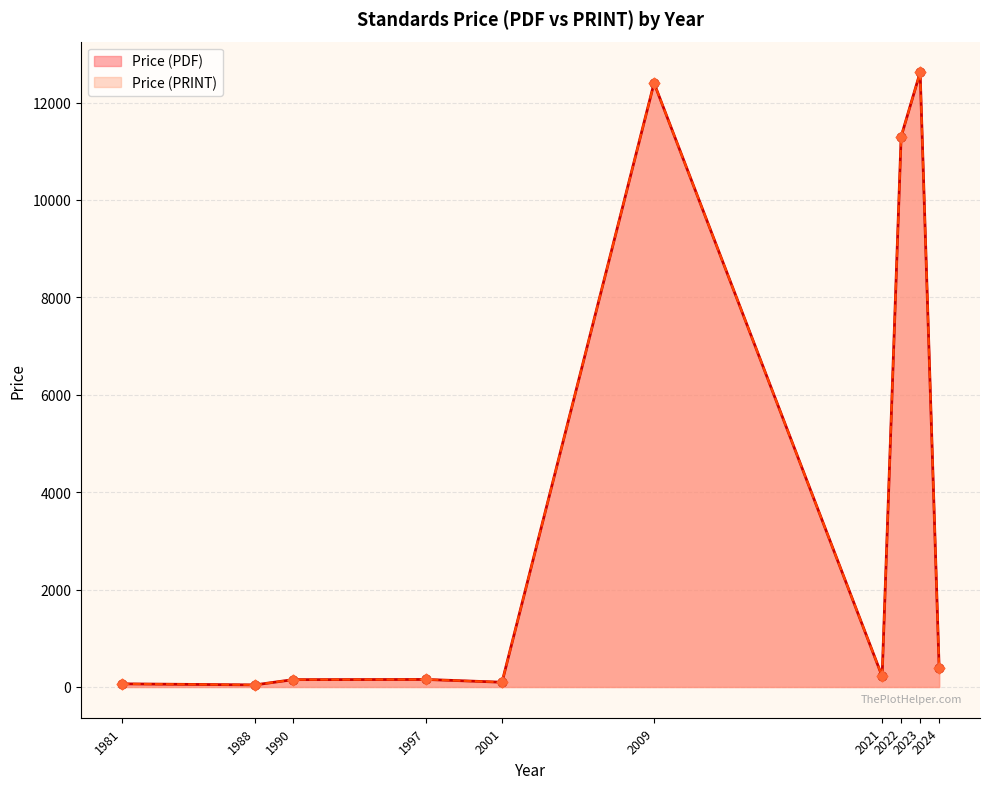

Which series has the largest total across all categories?

Price (PDF)